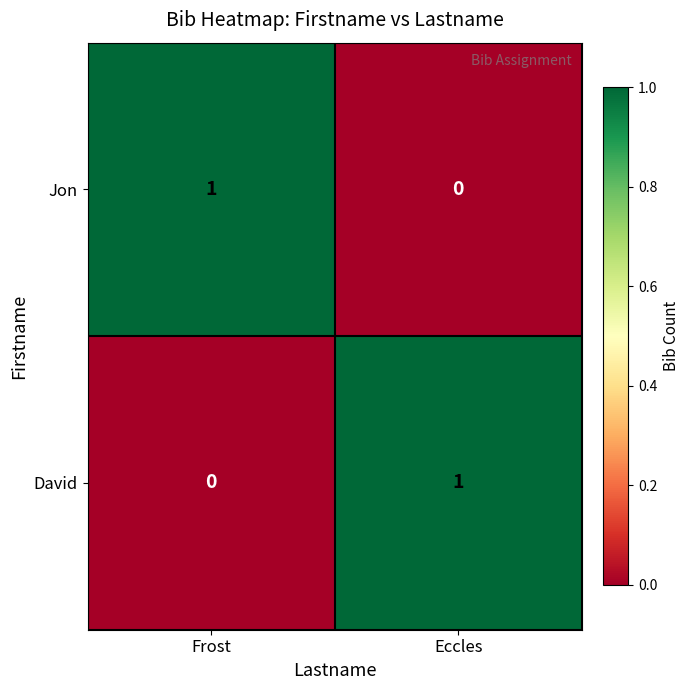

Reading left to right, transcribe all the data shown in this chart.

Jon: 1	0
David: 0	1